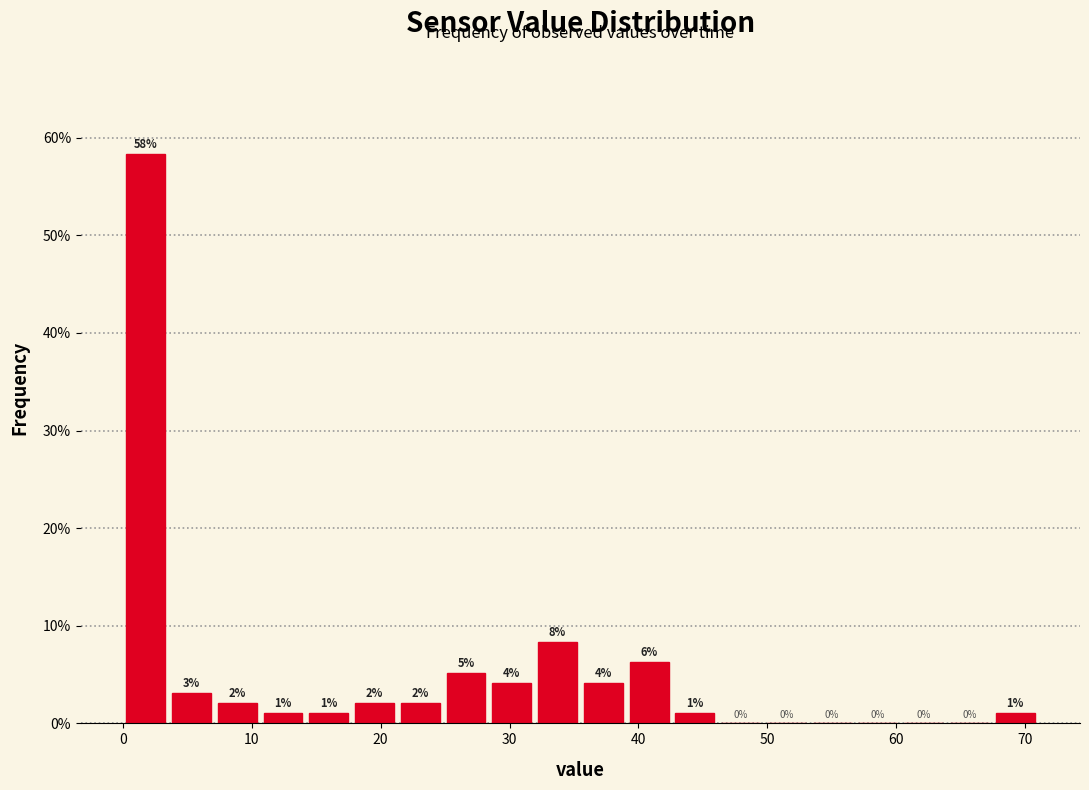

Around what value on the x-axis is the tallest bar? Give the approximate position of its centre, as read against the axis.

2